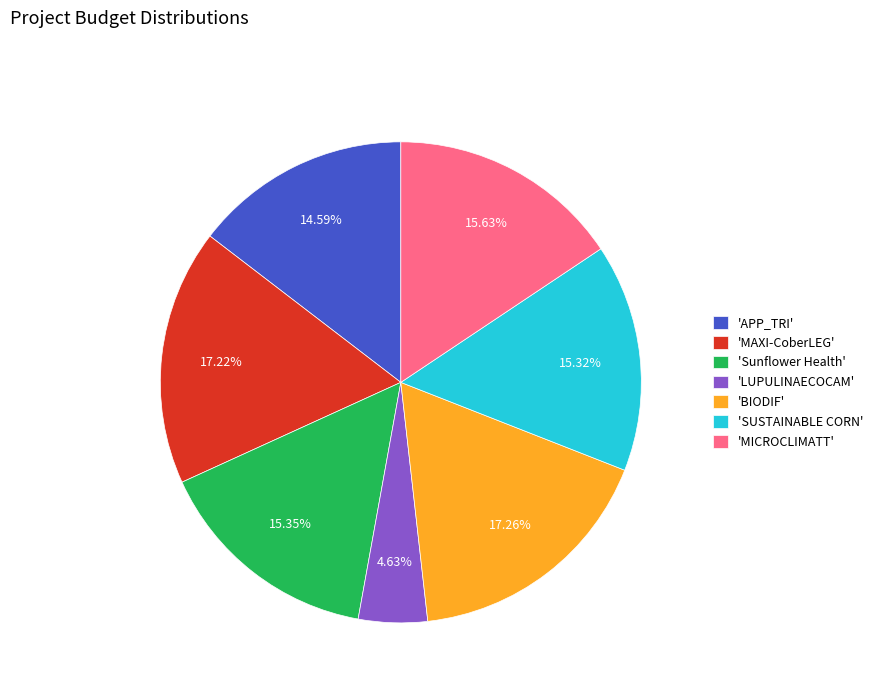

Approximately how many times larger is the value at 'Sunflower Health' compared to 'BIODIF'?

0.9